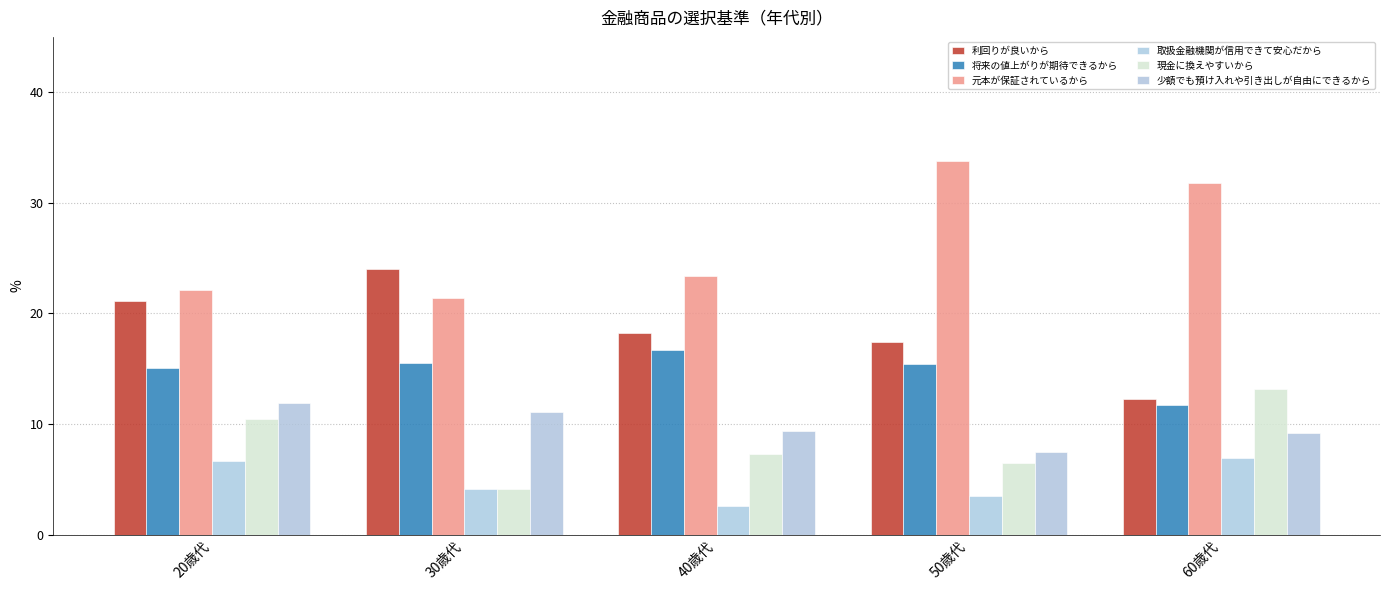

Reading left to right, what are all the values shown in this chart?

利回りが良いから: 21.1	24.0	18.2	17.4	12.3
将来の値上がりが期待できるから: 15.1	15.5	16.7	15.4	11.7
元本が保証されているから: 22.1	21.4	23.4	33.8	31.8
取扱金融機関が信用できて安心だから: 6.7	4.1	2.6	3.5	6.9
現金に換えやすいから: 10.5	4.1	7.3	6.5	13.2
少額でも預け入れや引き出しが自由にできるから: 11.9	11.1	9.4	7.5	9.2